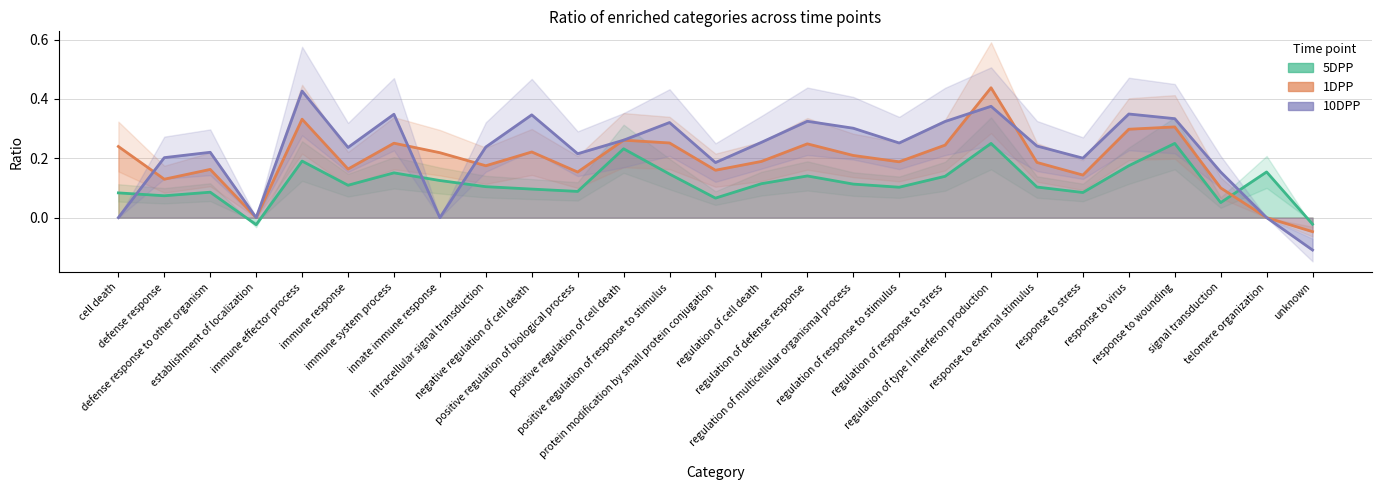

What is the difference between the second highest and second lowest values in the 5DPP series?

0.3